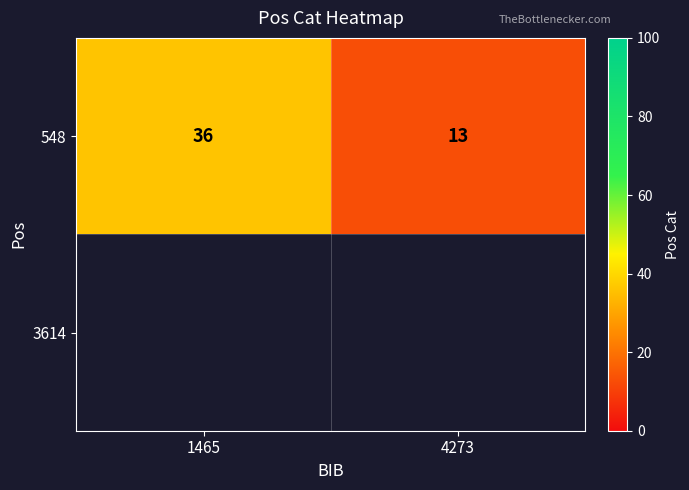

The value at 4273 is 20. True or false?

False